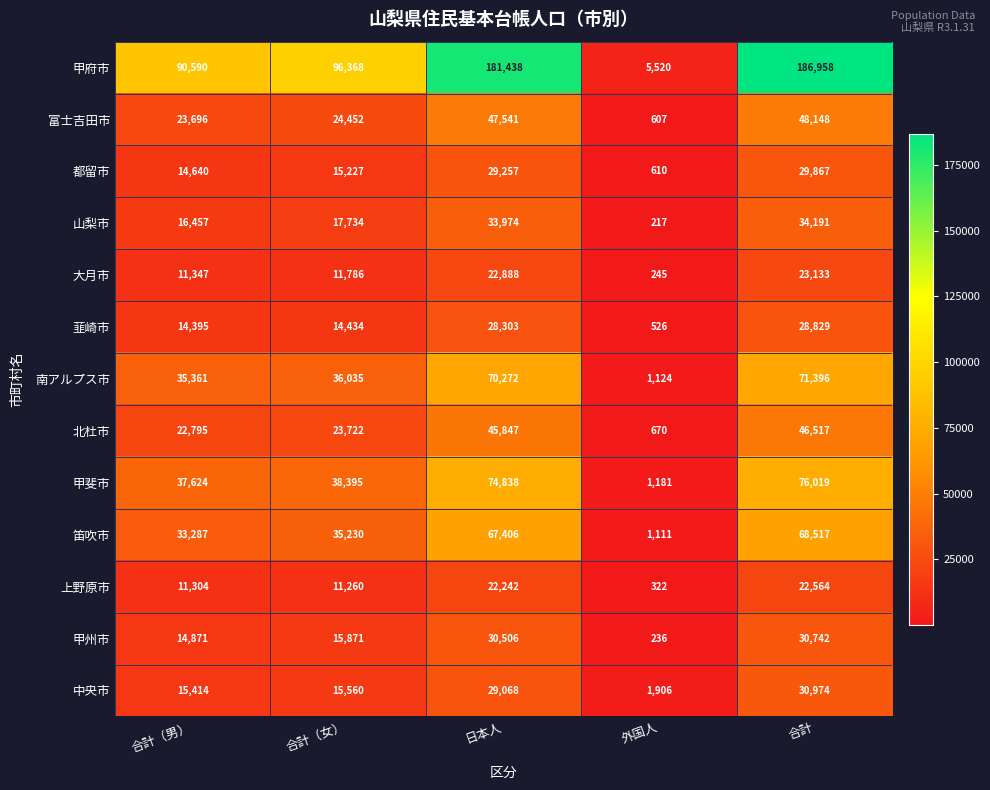

How many data points does each series have?

5